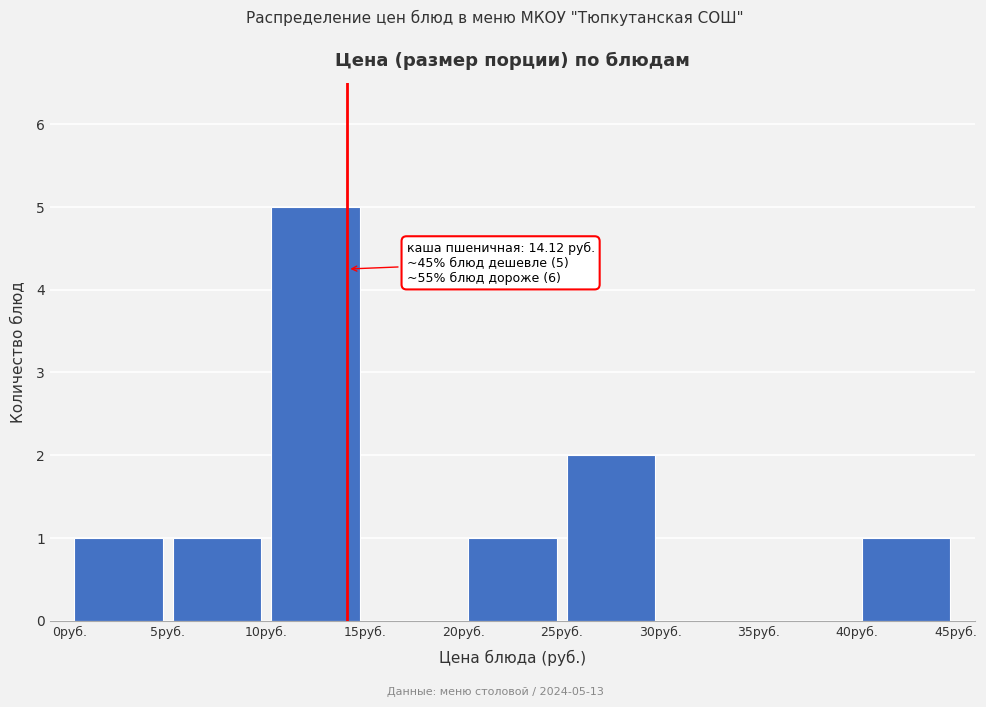

Over which range of the x-axis is the bar tallest?

10 to 15